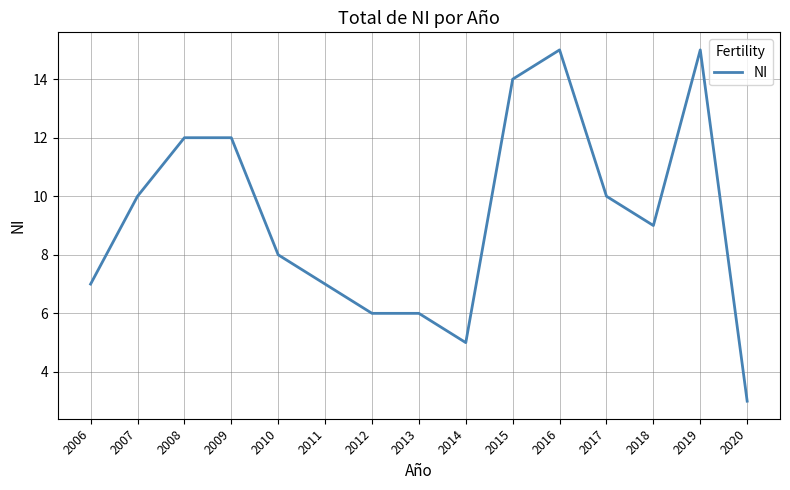

The value at 2018 is 9. True or false?

True